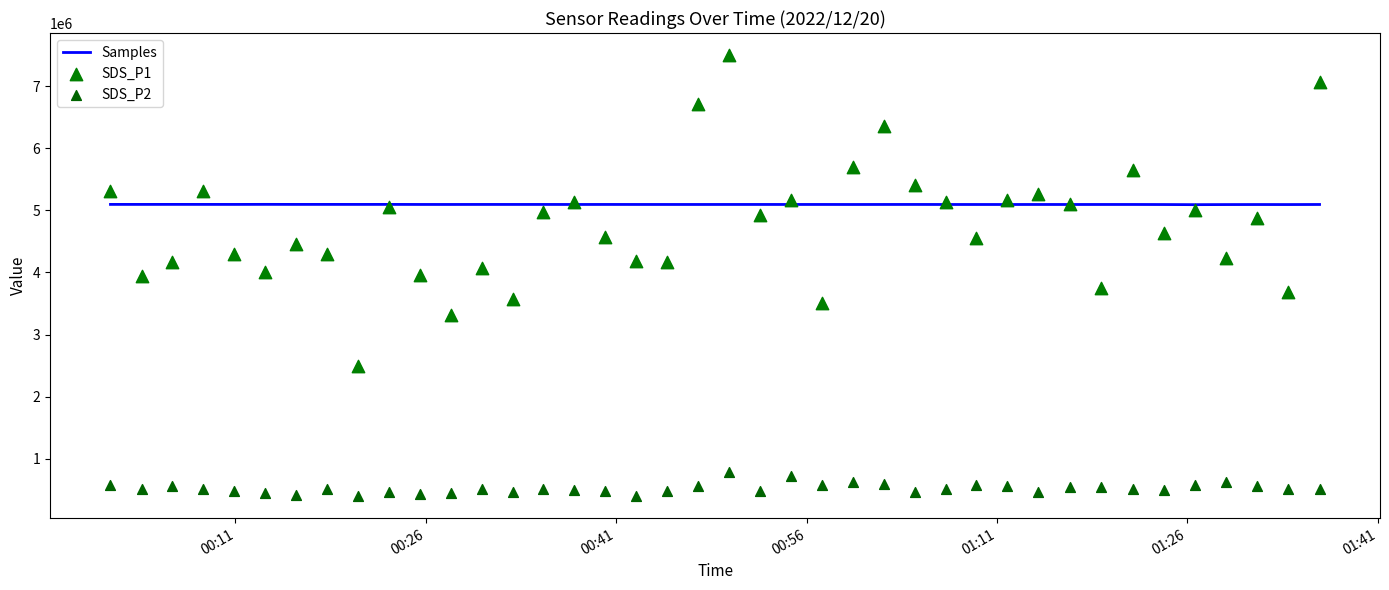

Which series has the largest Y range (max minus min)?

SDS_P1